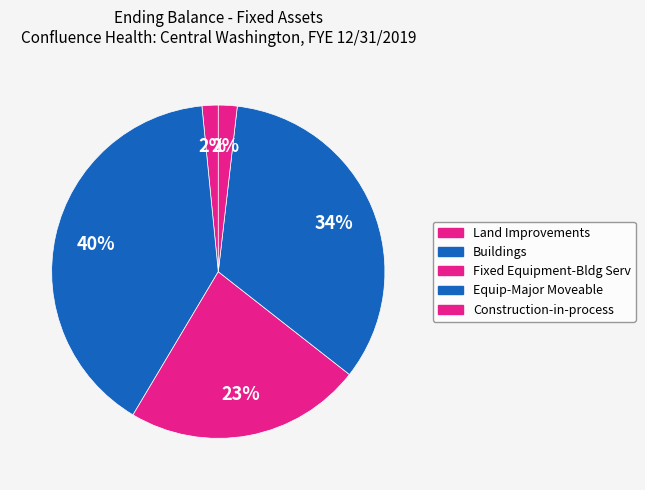

Rank the categories by value from highest to lowest.

Buildings, Equip-Major Moveable, Fixed Equipment-Bldg Serv, Construction-in-process, Land Improvements